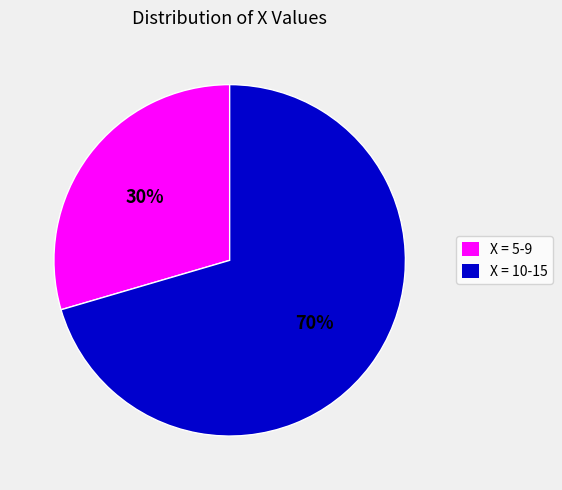

How many segments does this pie chart have?

2